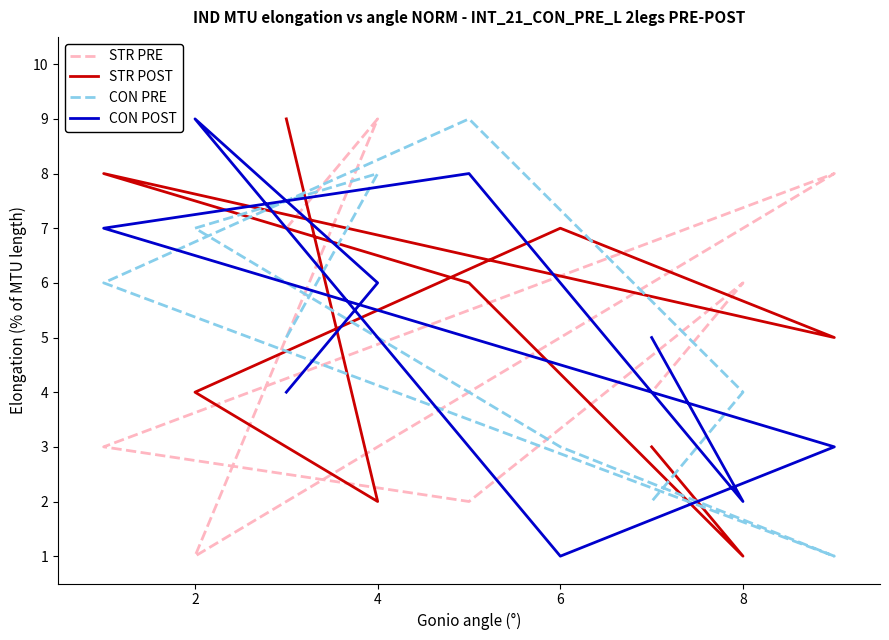

How many CON POST values are between 3 and 7?

5